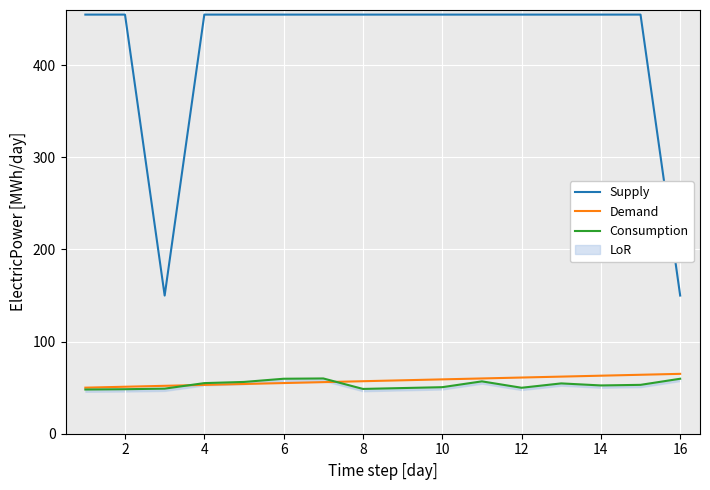

Reading left to right, what are all the values shown in this chart?

Supply: 455.0	455.0	150.0	455.0	455.0	455.0	455.0	455.0	455.0	455.0	455.0	455.0	455.0	455.0	455.0	150.0
Demand: 50.0	51.0	52.0	53.0	54.0	55.0	56.0	57.0	58.0	59.0	60.0	61.0	62.0	63.0	64.0	65.0
Consumption: 48.0	48.3	48.9	54.9	56.2	59.7	60.0	48.6	49.6	50.5	56.8	49.9	54.6	52.4	53.1	59.7